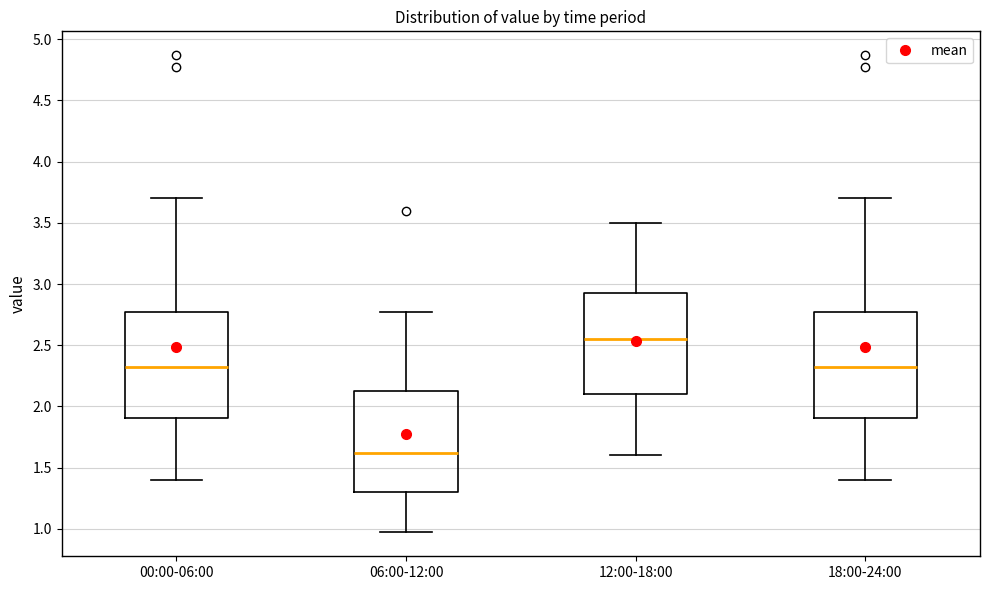

Where does the upper whisker of the box for 18:00-24:00 end on the y-axis? The values are not printed on the chart, so give them approximately, as read against the axis.

3.70